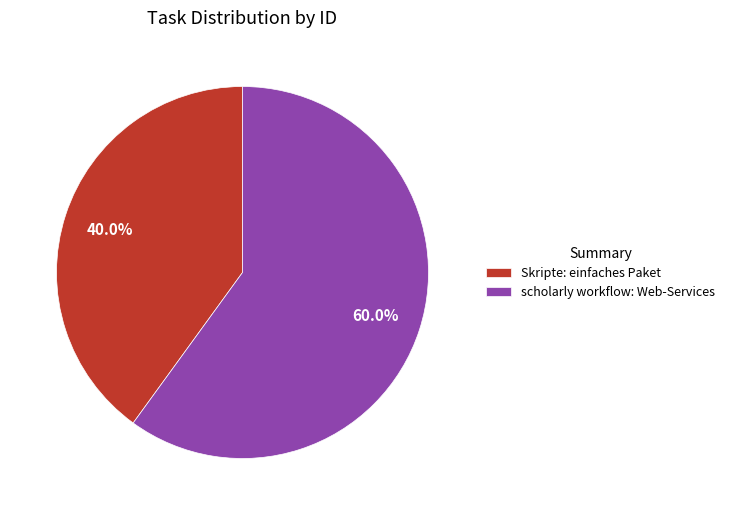

What percentage do scholarly workflow: Web-Services and Skripte: einfaches Paket together represent?

100.0%